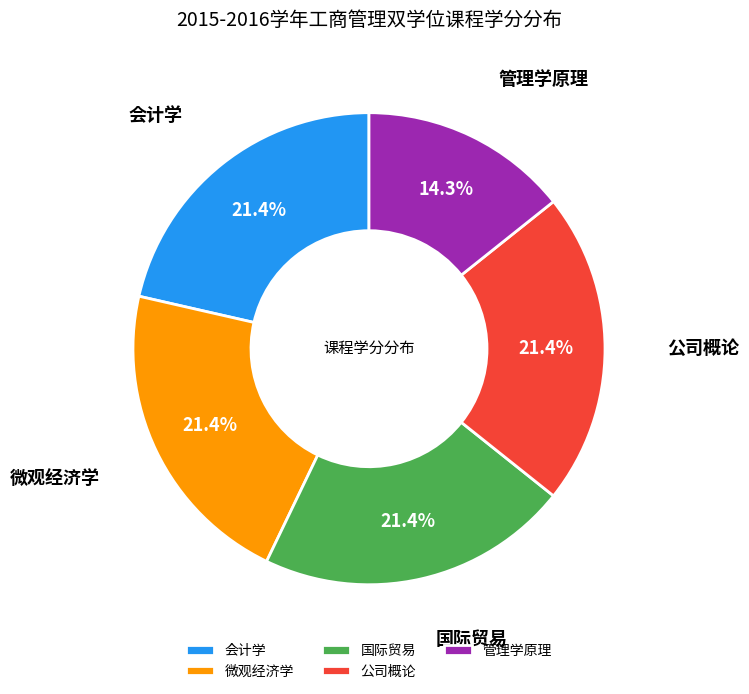

Which has a higher value, 管理学原理 or 会计学?

会计学